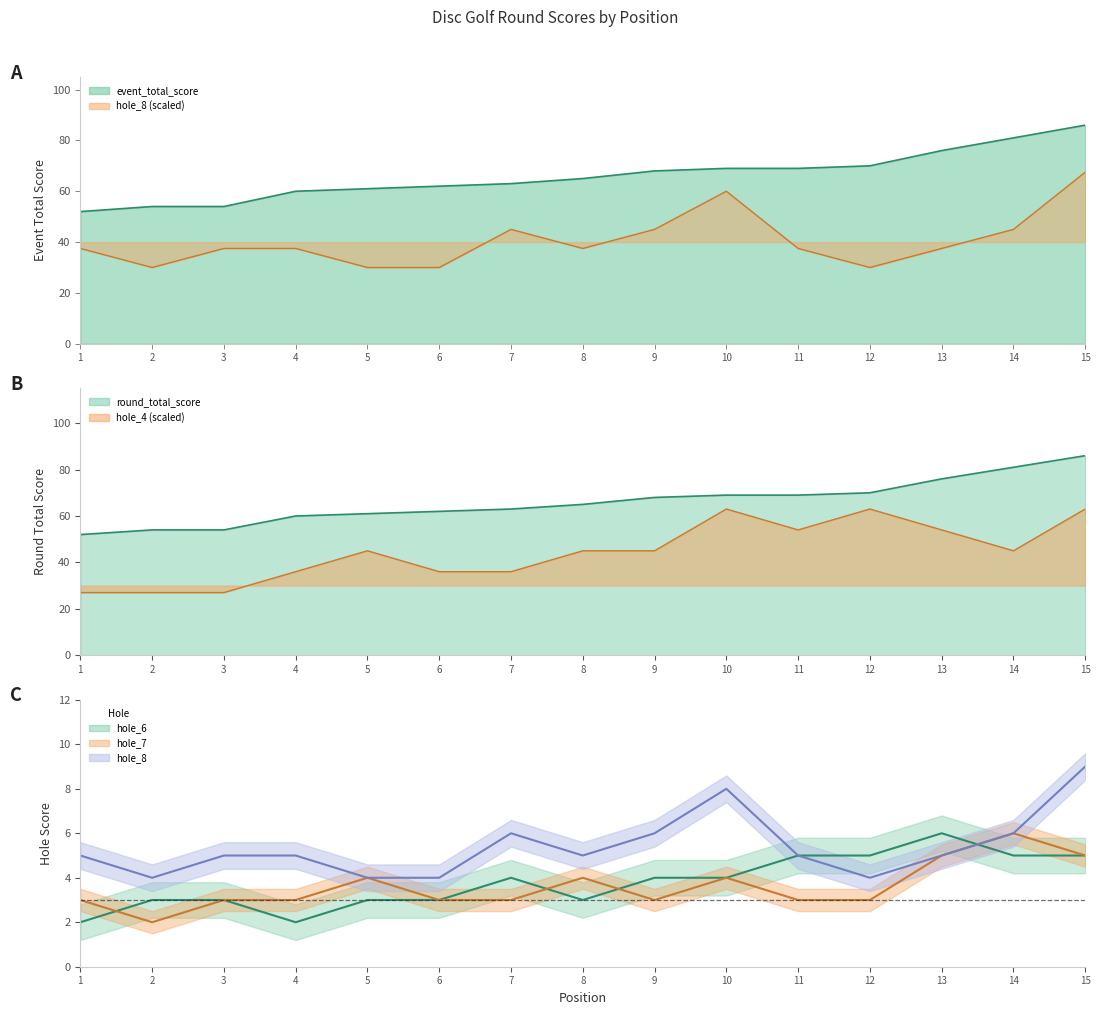

What is the sum of all event_total_score values?

990.0